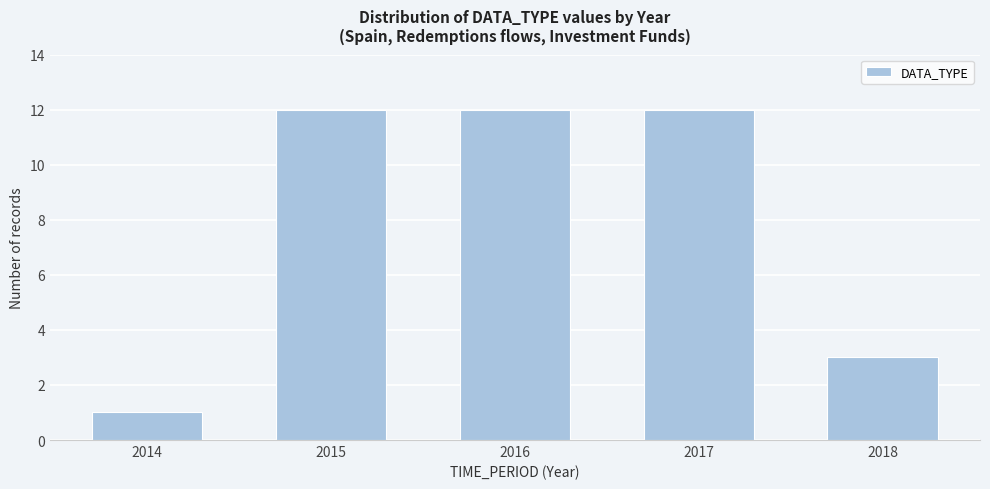

Reading left to right, what are all the values shown in this chart?

1	12	12	12	3